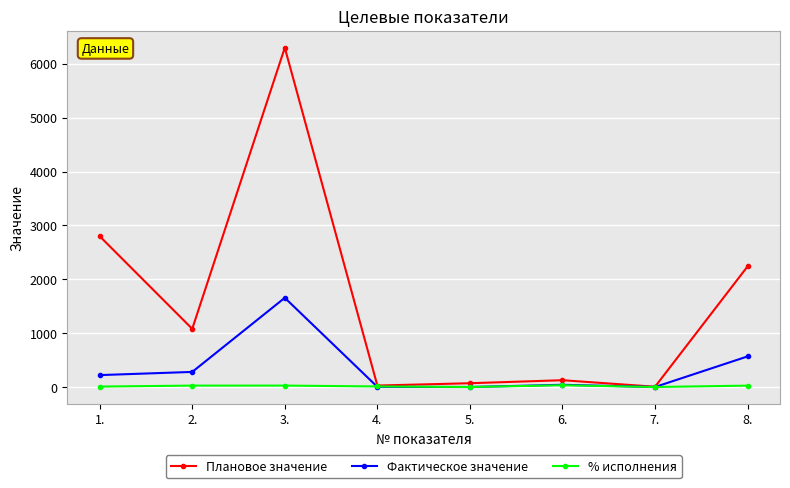

True or false: Плановое значение has a value of 2974.7 at 8..

False